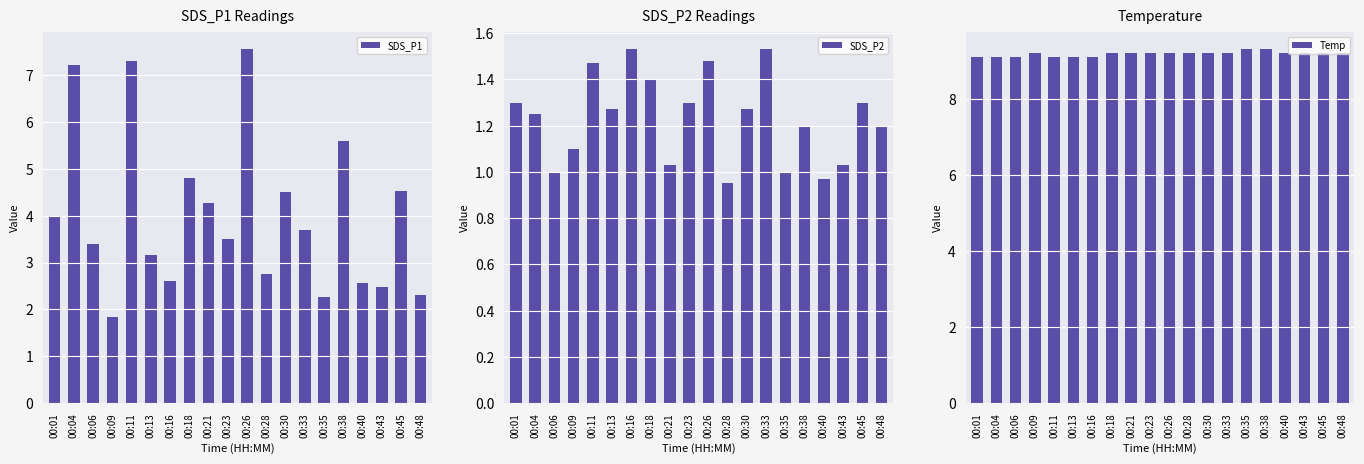

How many bars are there in total?

60